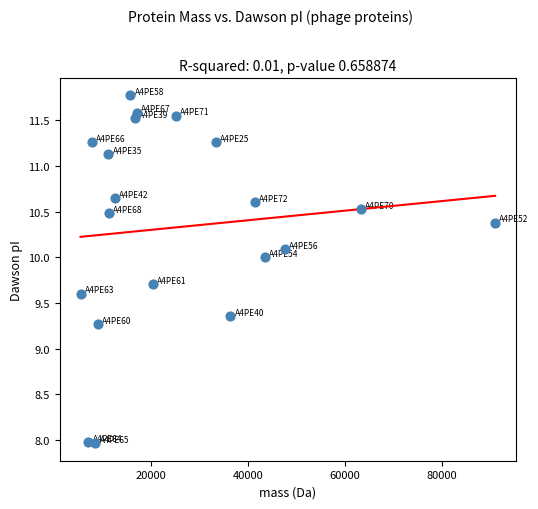

What Y value in the scatter plot is closest to 9?

9.3